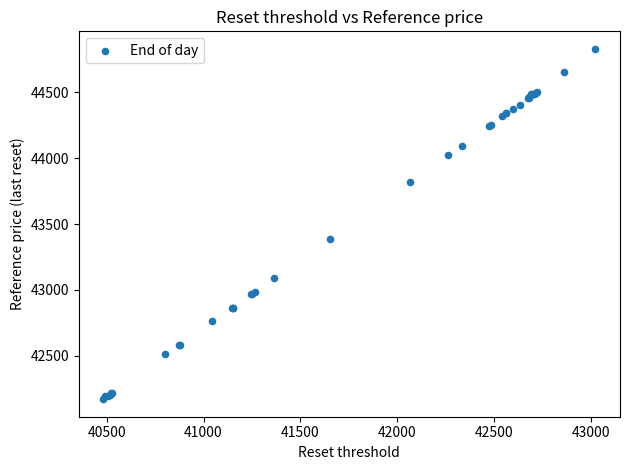

What Y value in the scatter plot is closest to 43500?

43386.8